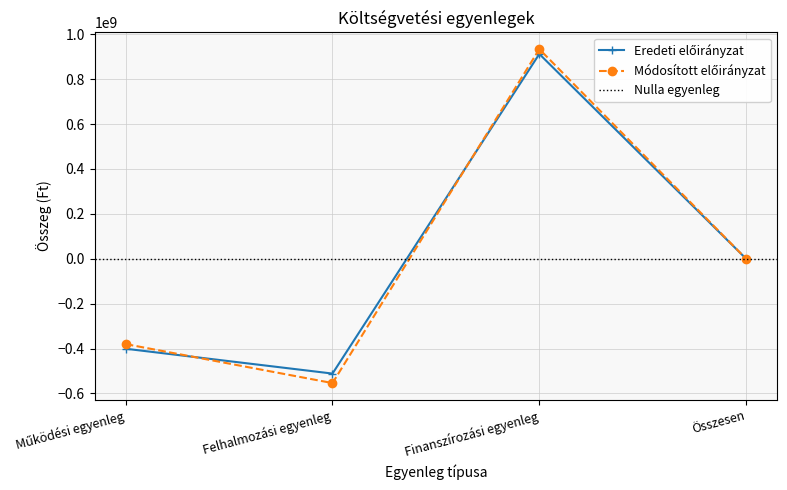

What is the maximum value for Eredeti előirányzat?

912315065